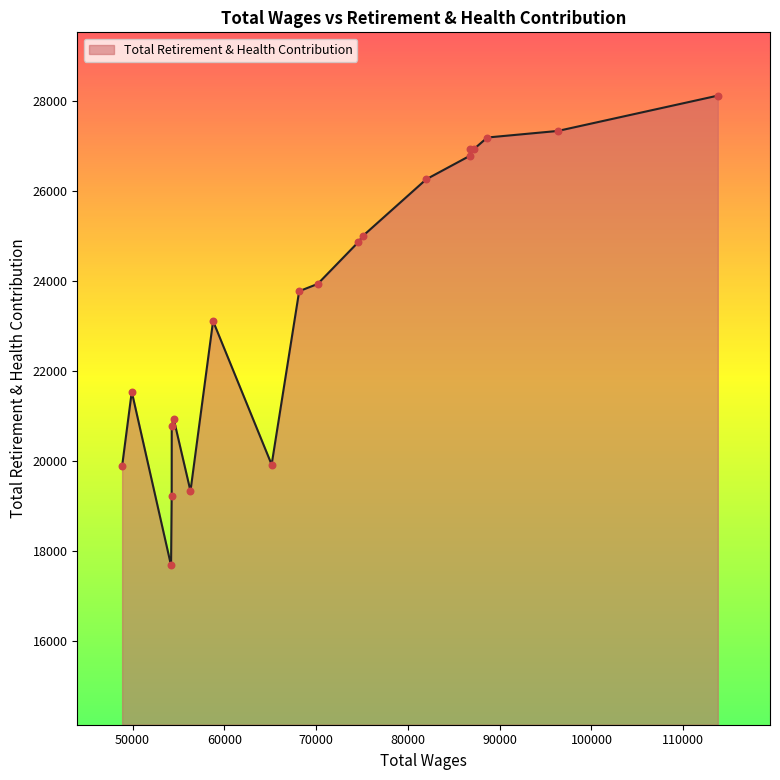

What is the greatest value displayed?

28117